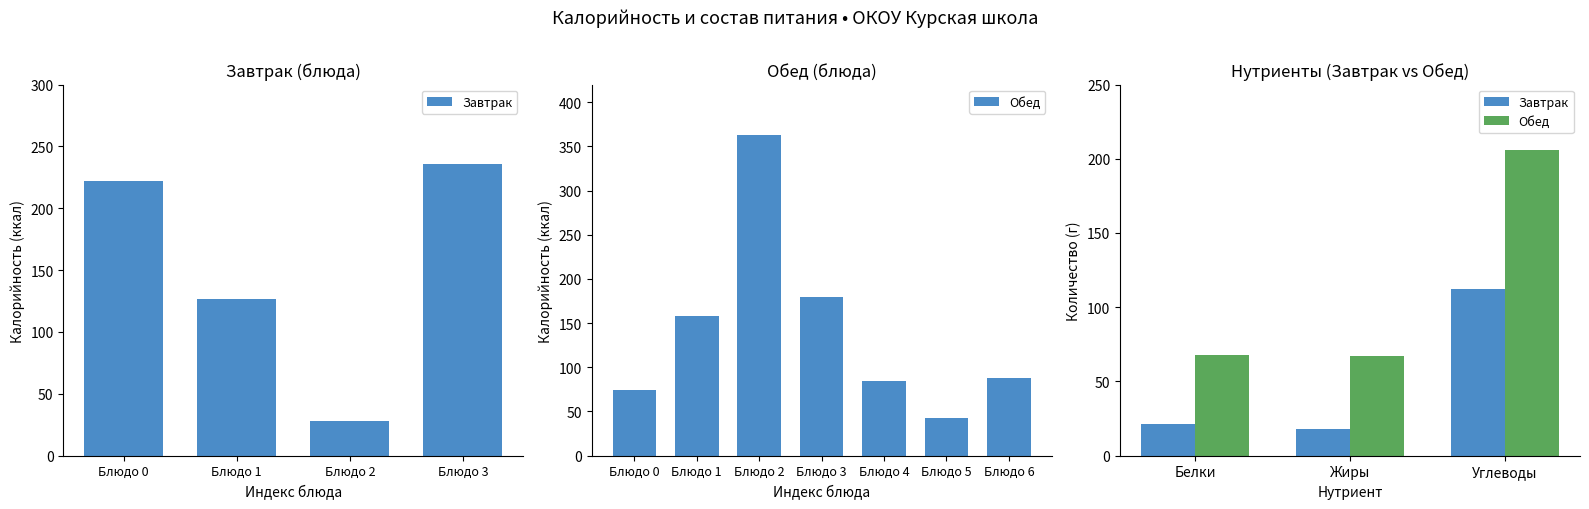

What is the value of the Обед bar at the 3rd from the left?

206